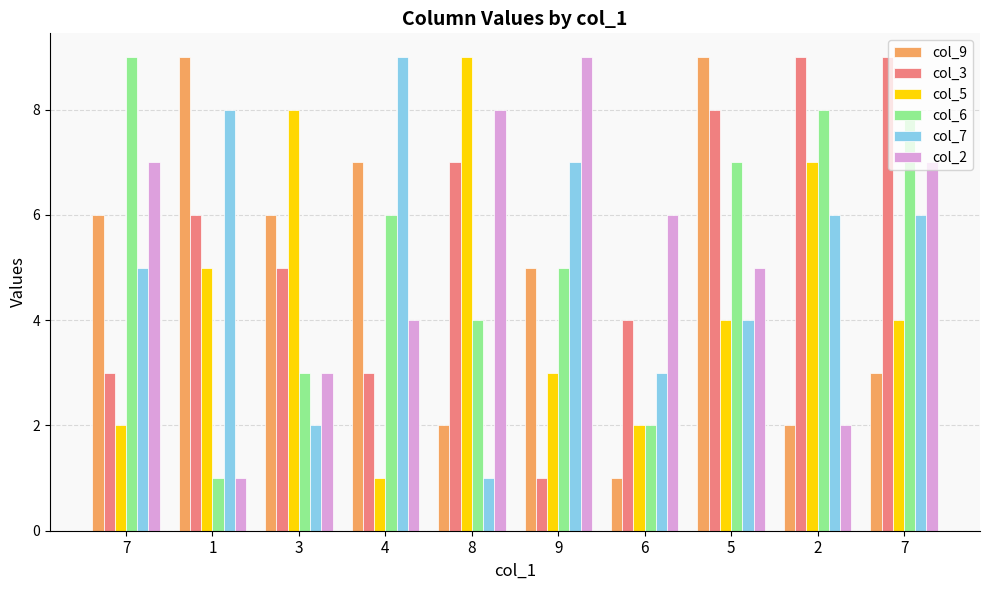

How many categories are shown in the chart?

10